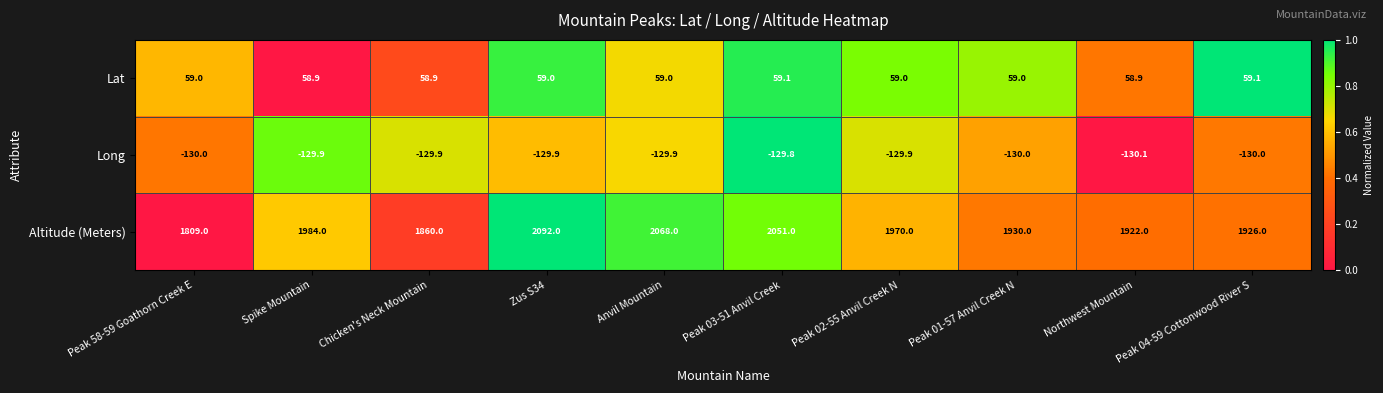

Which series has the largest range (max minus min)?

Altitude (Meters)